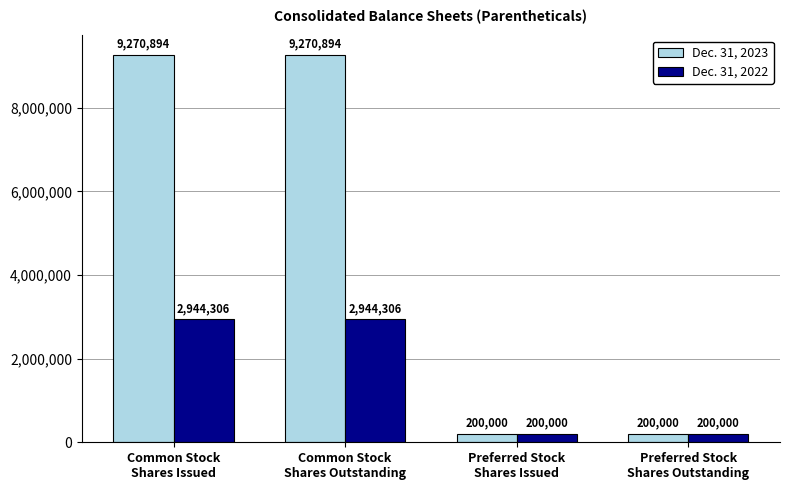

Which series has the widest spread of values?

Dec. 31, 2023